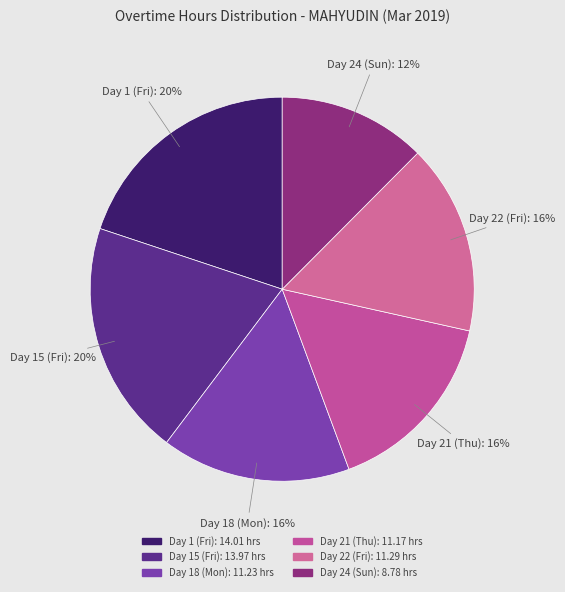

Does Day 22 (Fri) represent more than half of the total?

No